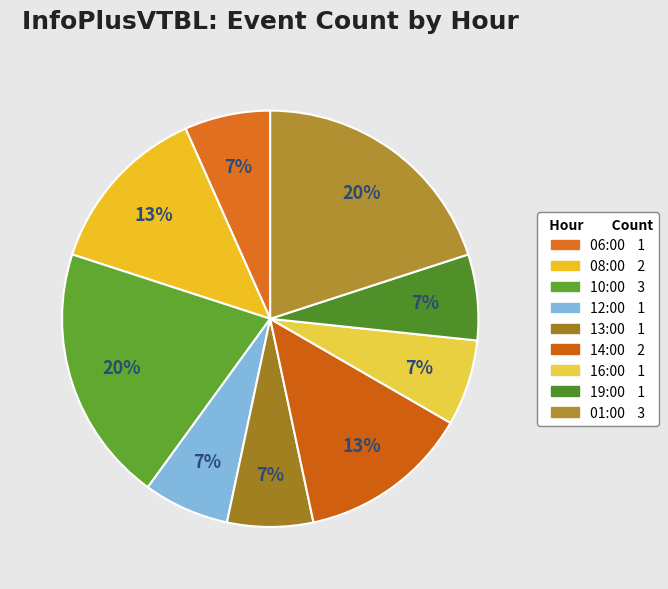

Rank the categories by value from highest to lowest.

10:00, 01:00, 08:00, 14:00, 06:00, 12:00, 13:00, 16:00, 19:00